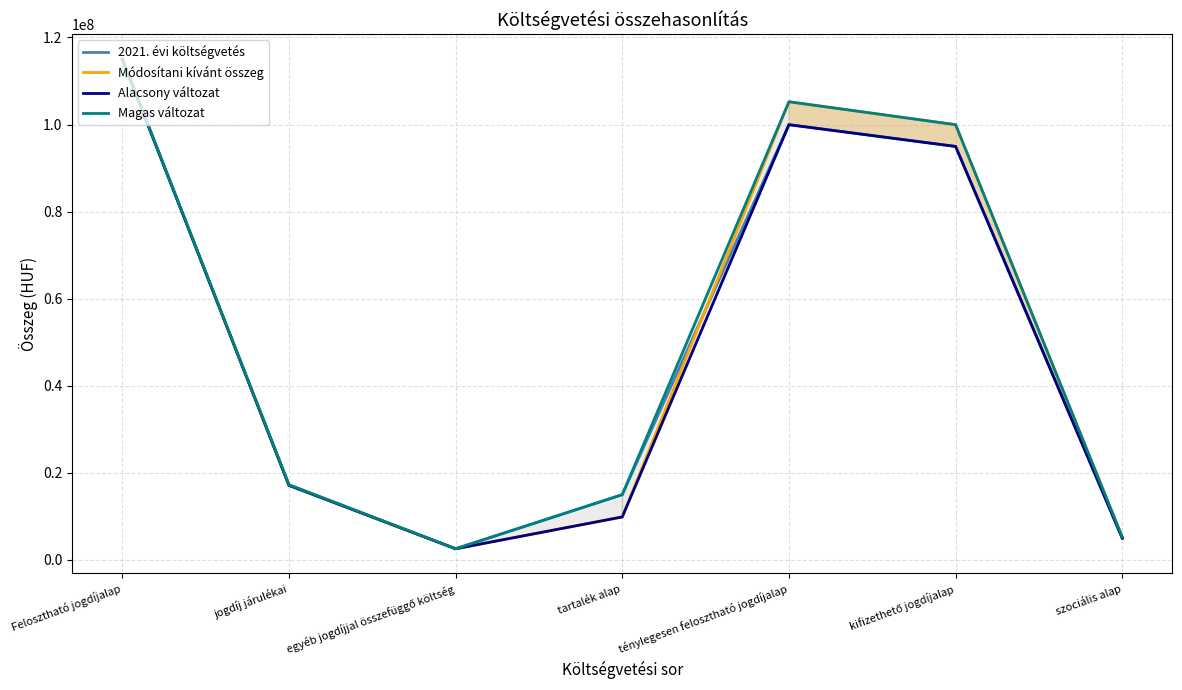

Read the 2021. évi költségvetés value at szociális alap.

4998318